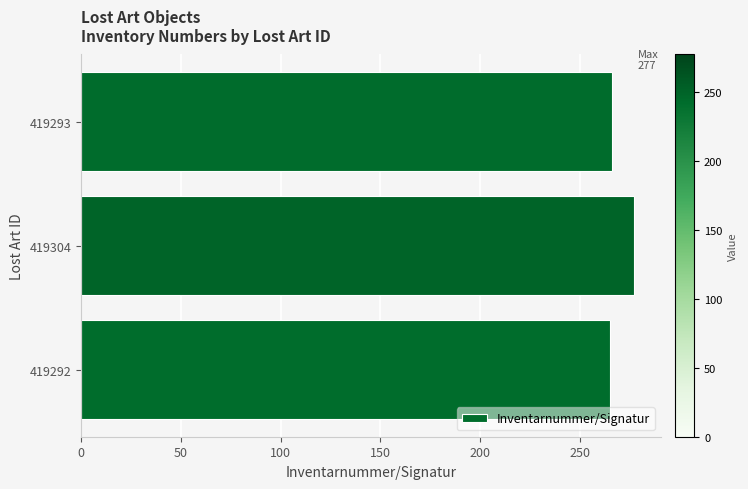

Is it true that the value at 419293 is 266?

True